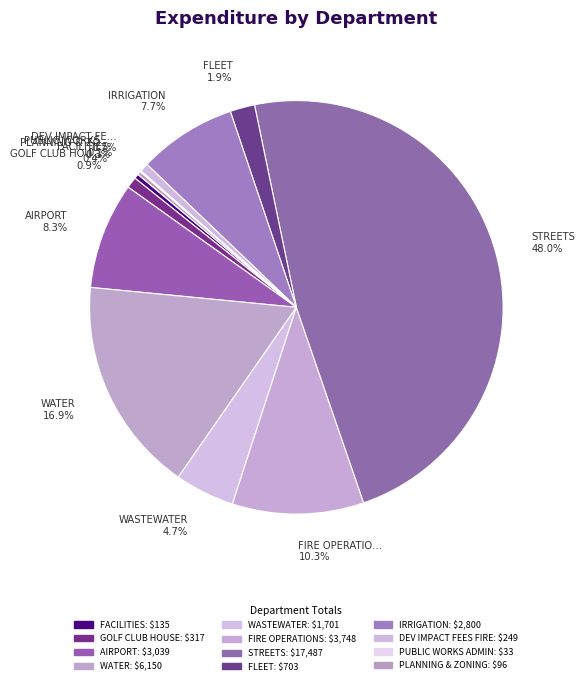

Which slice is the smallest?

PUBLIC WORKS ADMIN